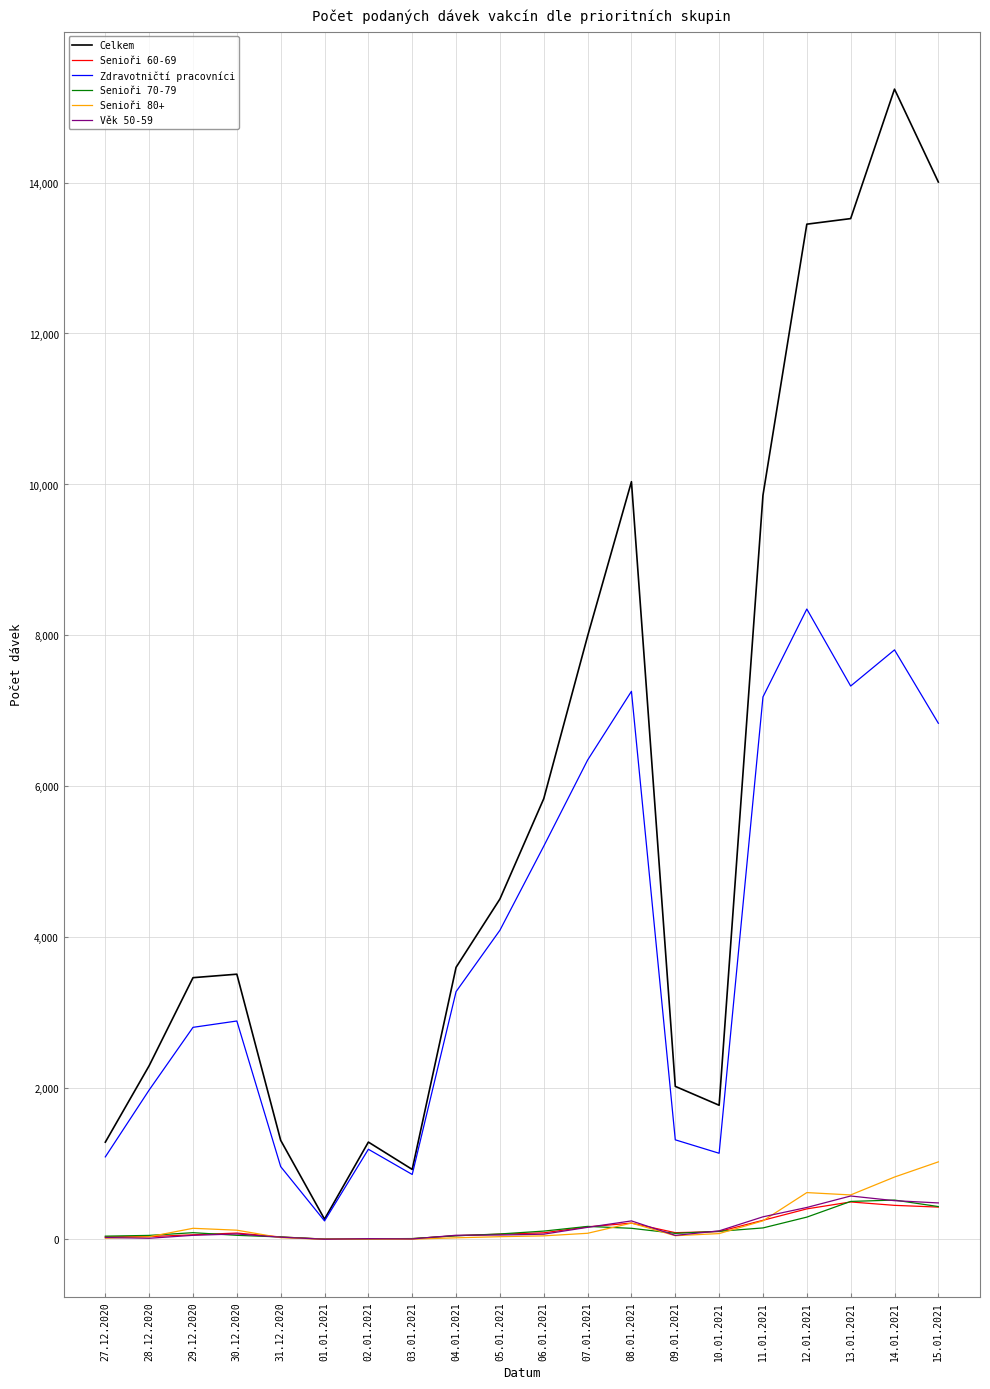

What is the approximate value of Senioři 70-79 at 09.01.2021, to the nearest 50?

100